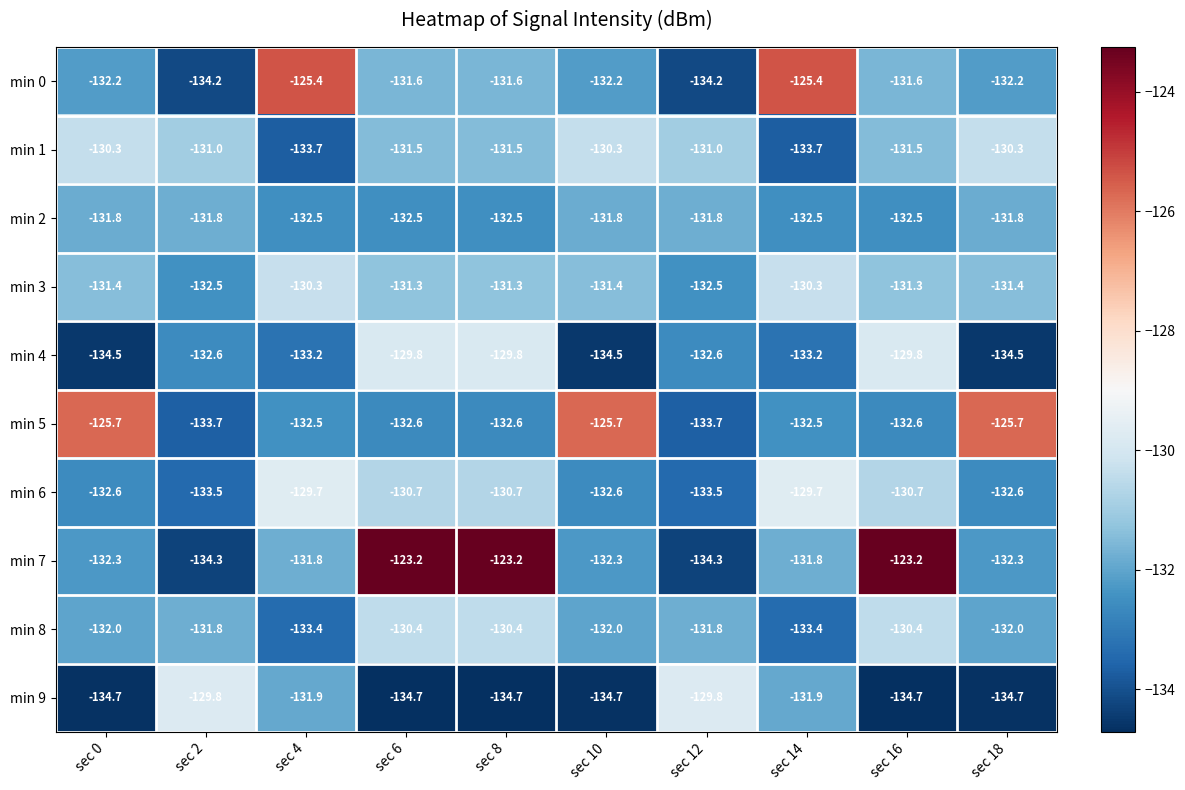

Between sec 10 and sec 12, which series saw the biggest shift?

min 5